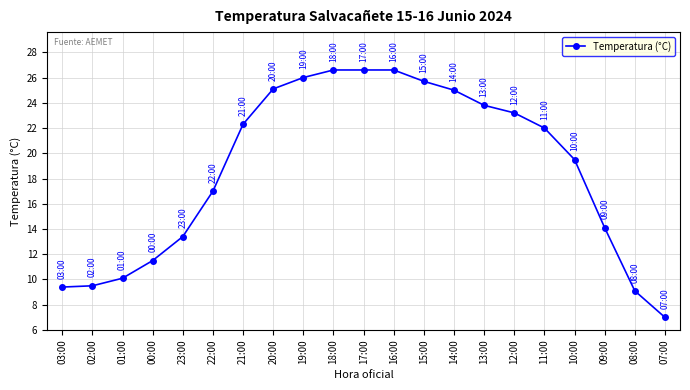

What is the minimum value shown in the chart?

7.0